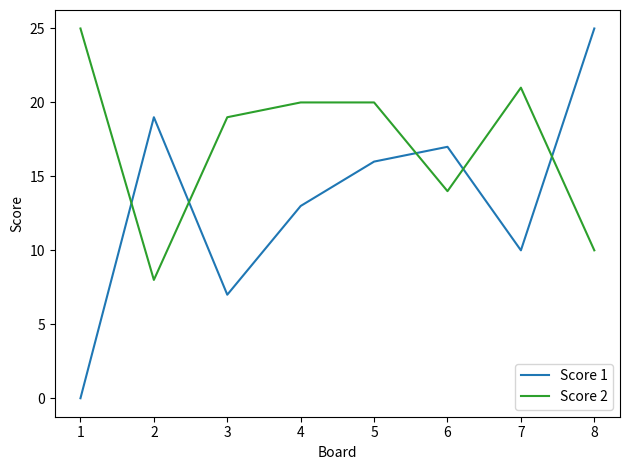

List the series in order of their overall mean, lowest first.

Score 1, Score 2